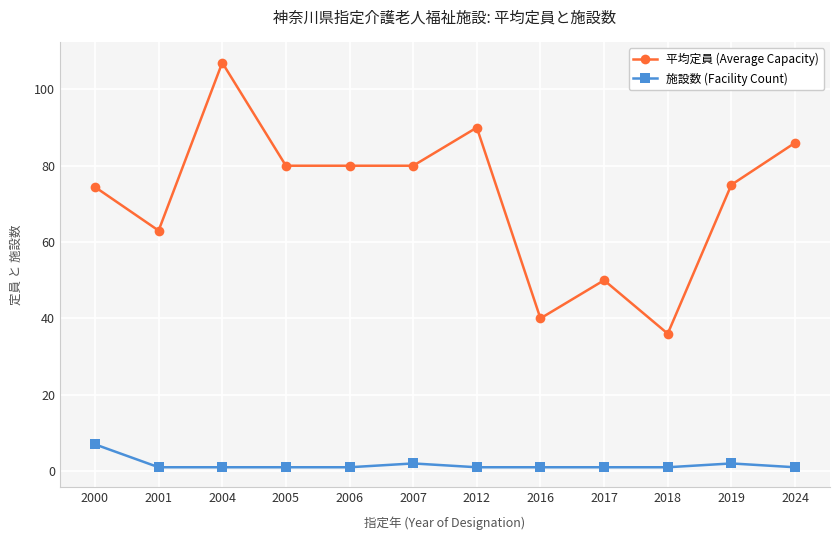

What is the difference between the 平均定員 (Average Capacity) values at 2018 and 2006?

44.0